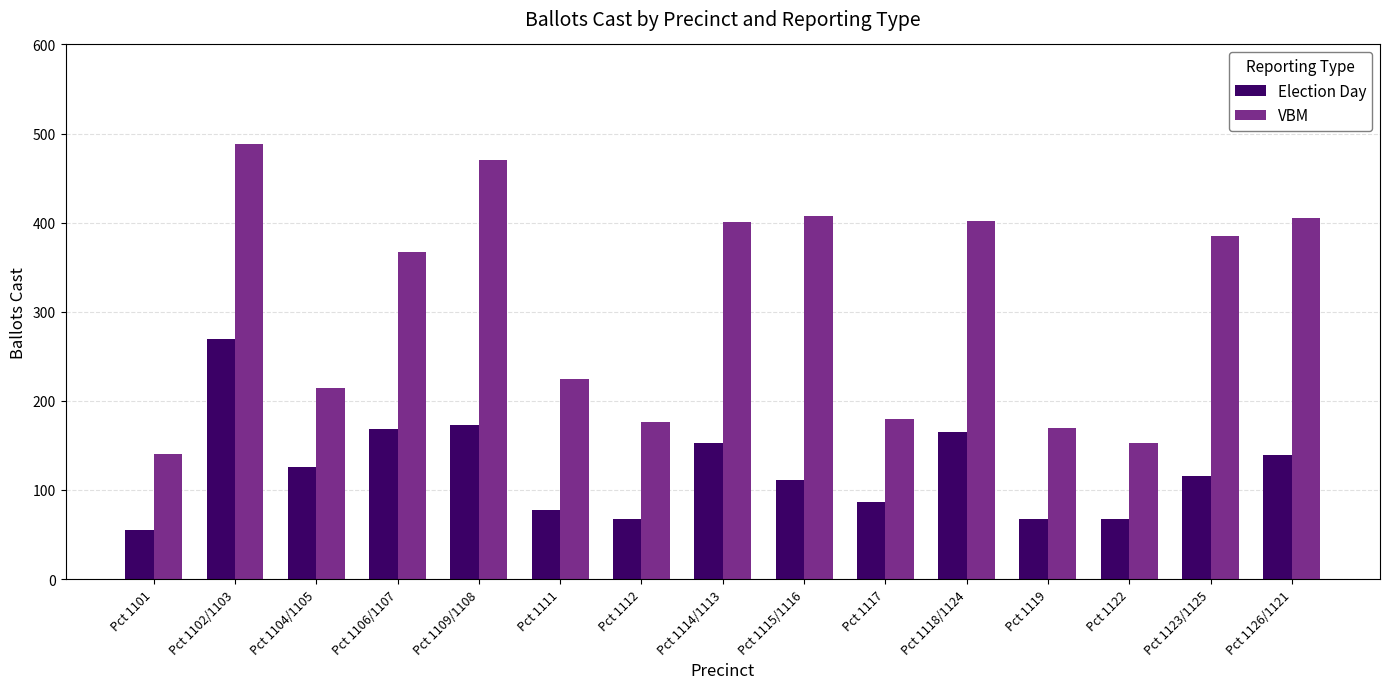

What is the approximate value of Election Day at Pct 1101, to the nearest 10?

60